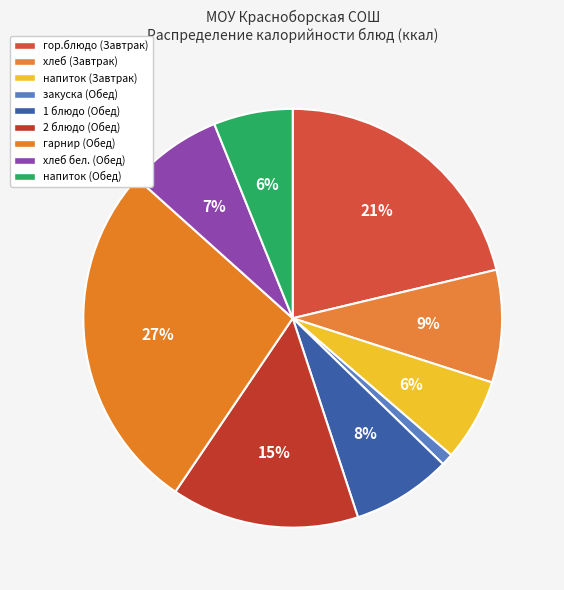

What is the ratio of the value at гор.блюдо (Завтрак) to the value at напиток (Завтрак)?

3.3